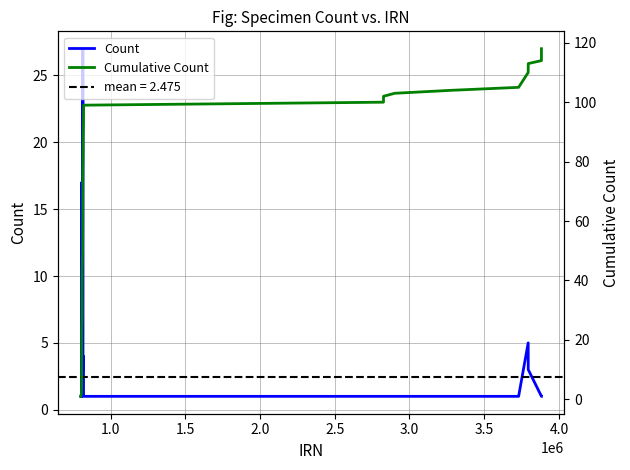

Reading left to right, extract all data points from this chart.

Count: 1	1	1	1	1	17	1	1	1	1	2	10	2	2	2	2	2	2	27	3	4	4	4	4	1	1	1	1	1	1	1	1	1	5	3	1	1	1	1	1
Cumulative Count: 1	2	3	4	5	22	23	24	25	26	28	38	40	42	44	46	48	50	77	80	84	88	92	96	97	98	99	100	101	102	103	104	105	110	113	114	115	116	117	118